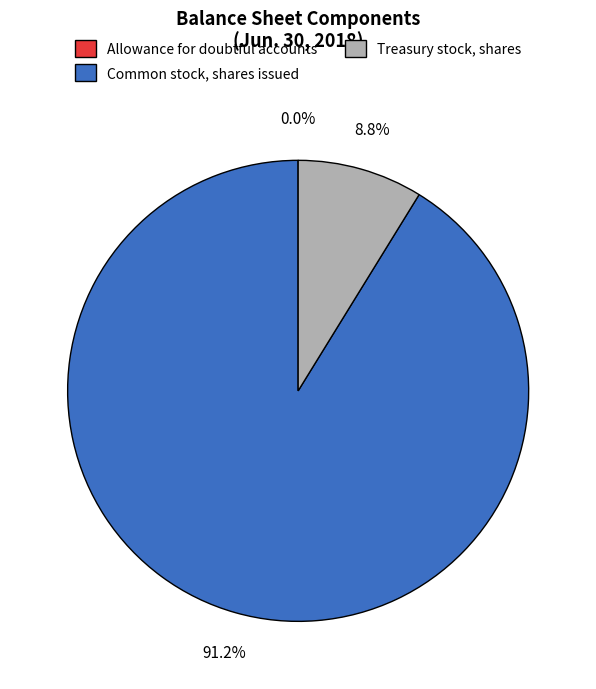

To the nearest percent, what is the average slice percentage?

33%